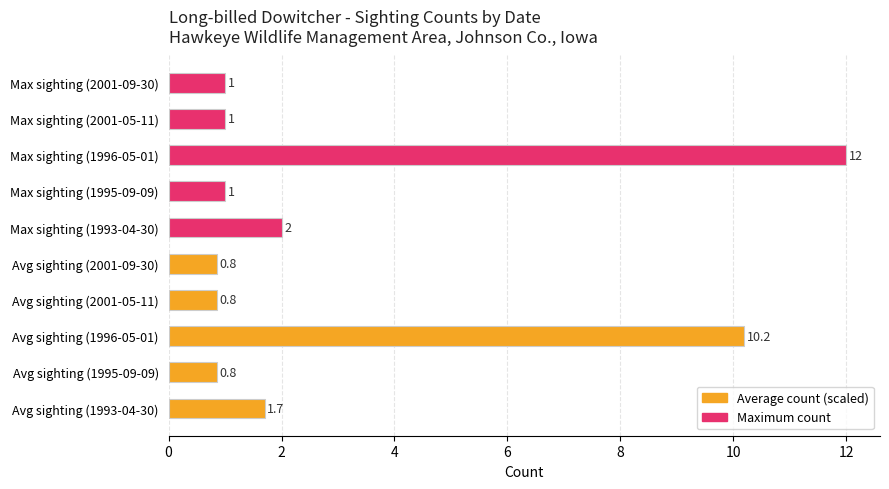

How many bars are there in total?

10